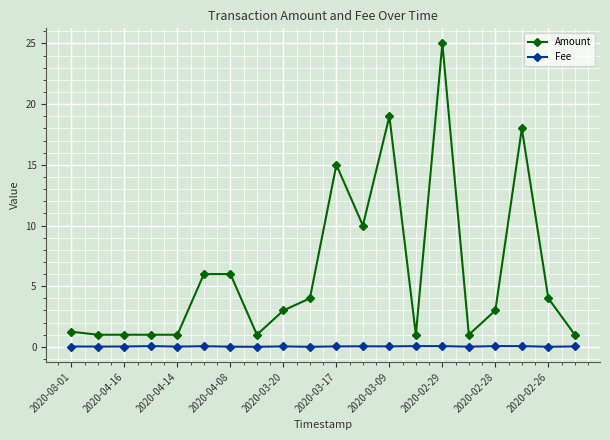

What is the average value of the Amount series?

6.1